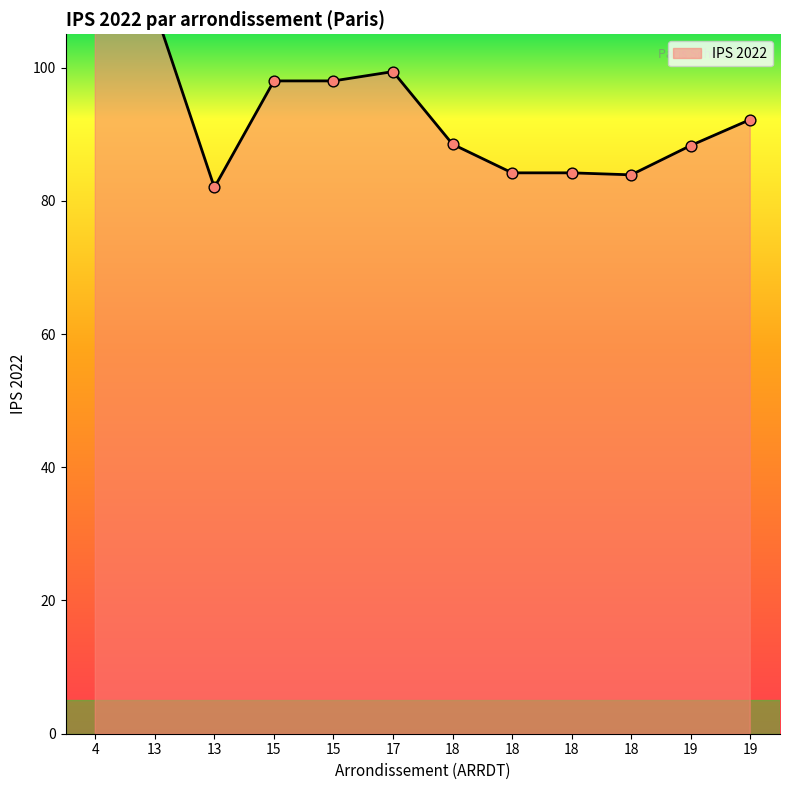

What is the change in value from 17 to 19?

-11.1